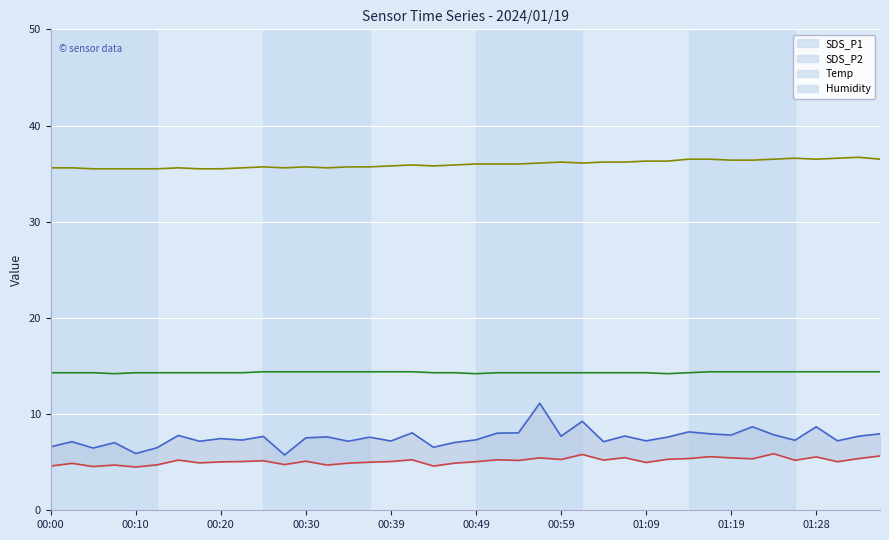

Which has a higher value, 37 or 34?

34